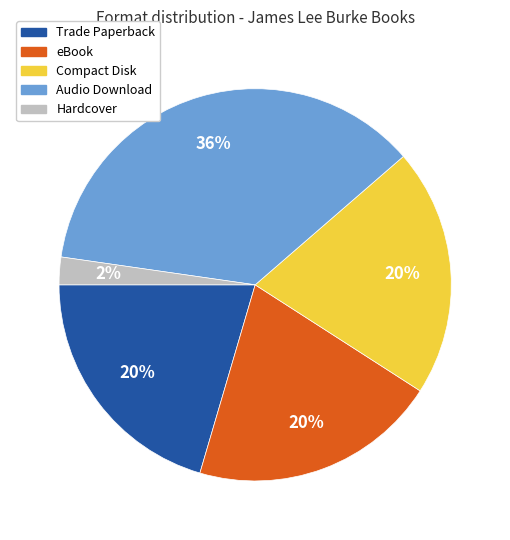

Which category has the biggest portion of the pie?

Audio Download